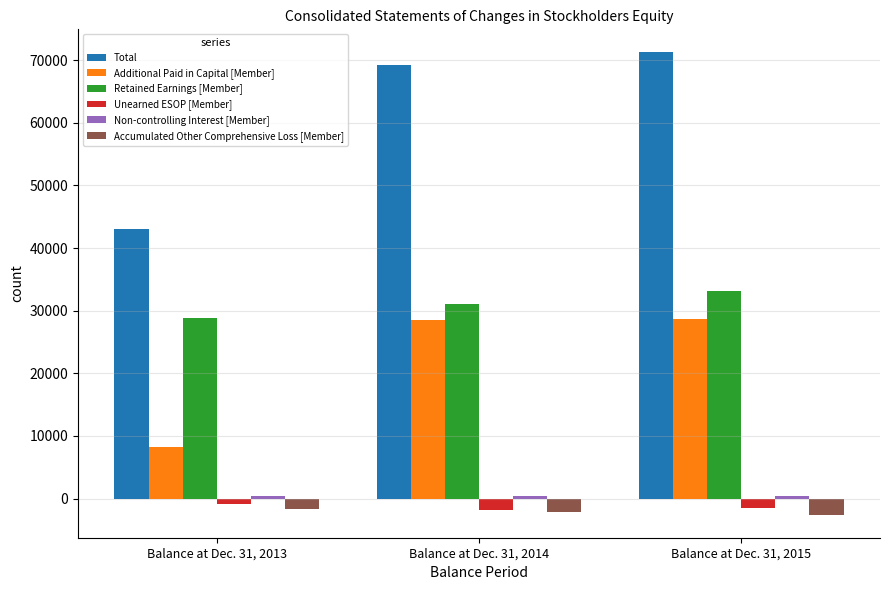

Is it true that Retained Earnings [Member] equals 8110 at Balance at Dec. 31, 2015?

False